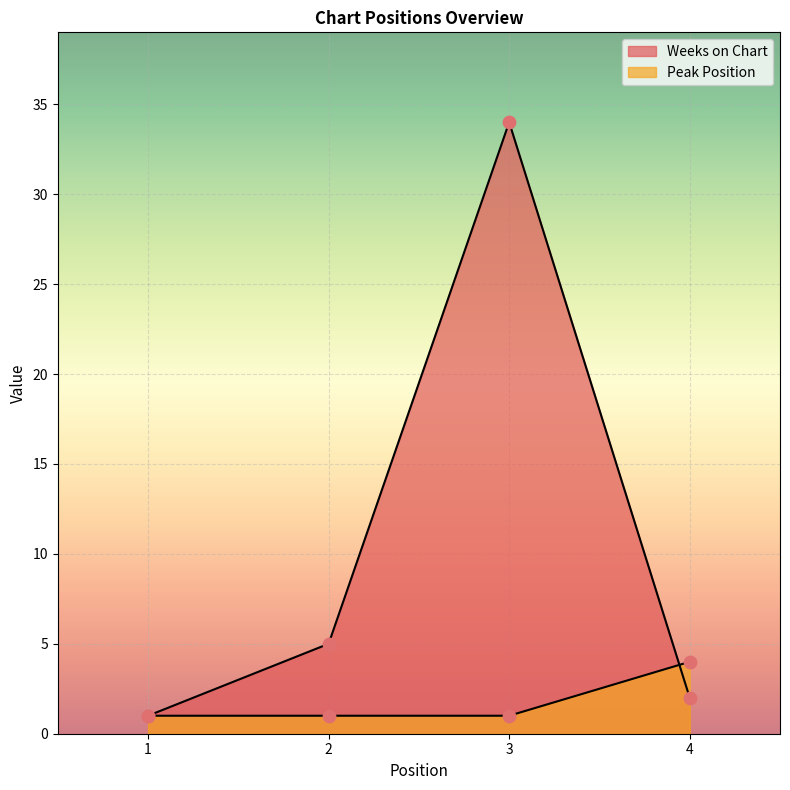

Is the value of Peak Position at 1 greater than the value of Weeks on Chart at 1?

No